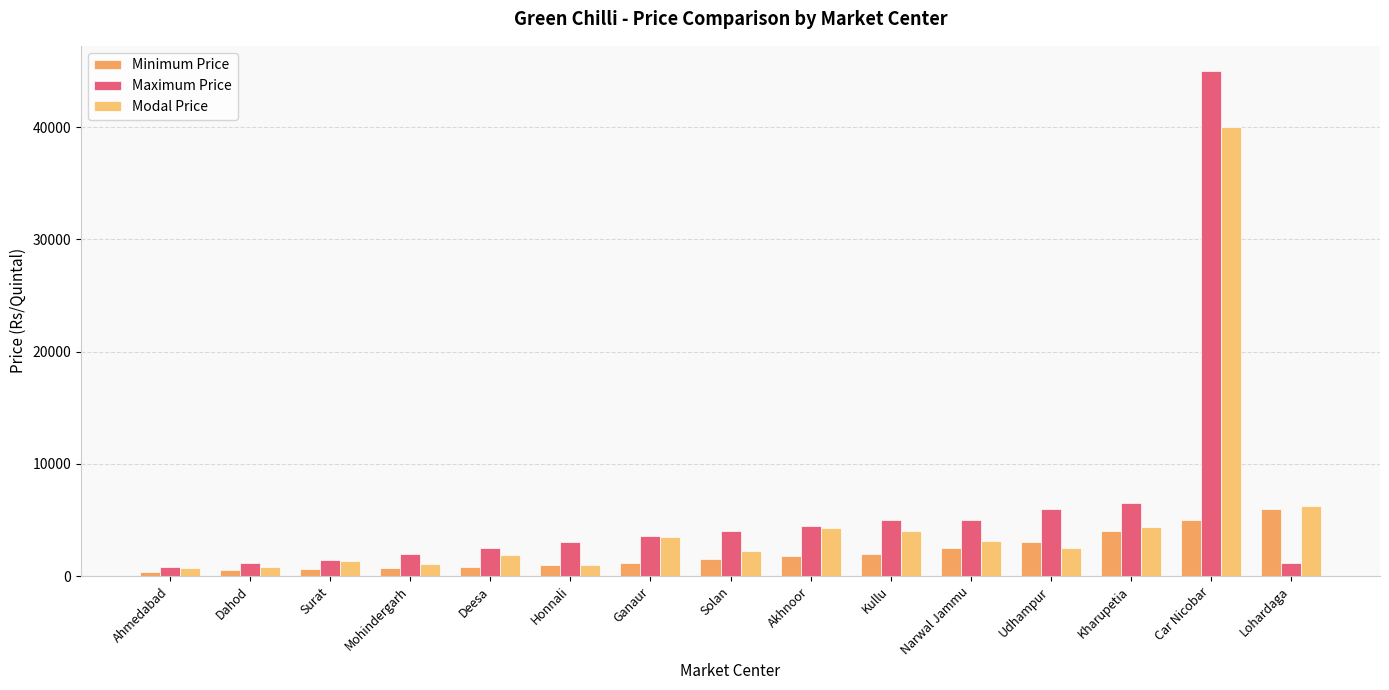

At which category does the chart reach its peak across all series?

Car Nicobar